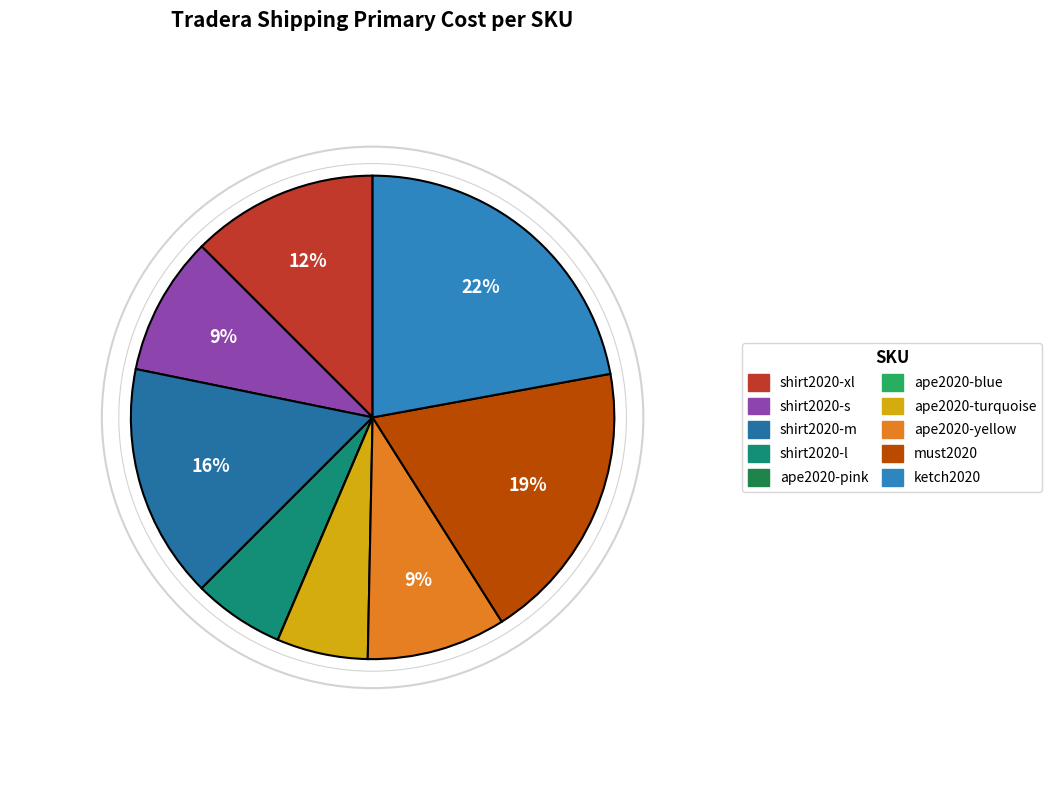

Which category has the biggest portion of the pie?

ketch2020